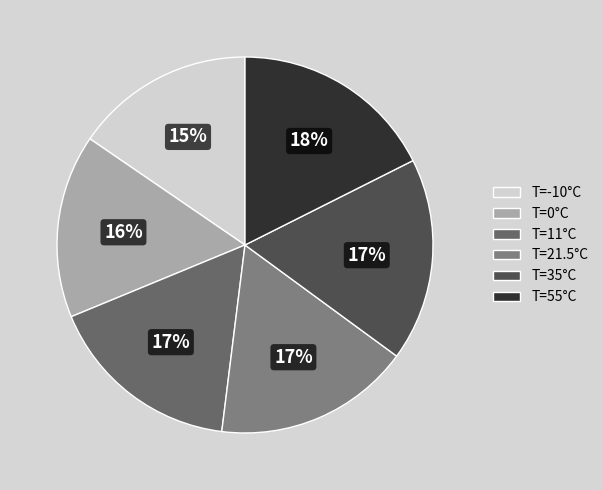

How many segments does this pie chart have?

6